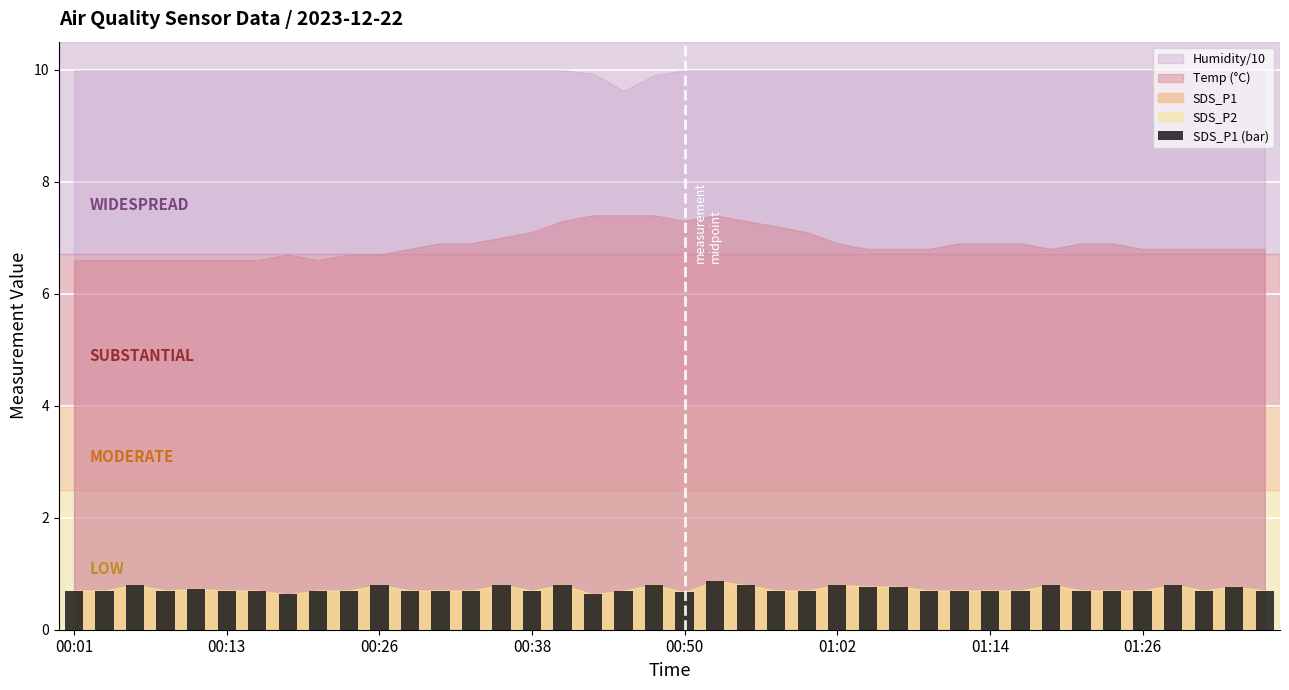

What is the smallest value displayed?

0.6